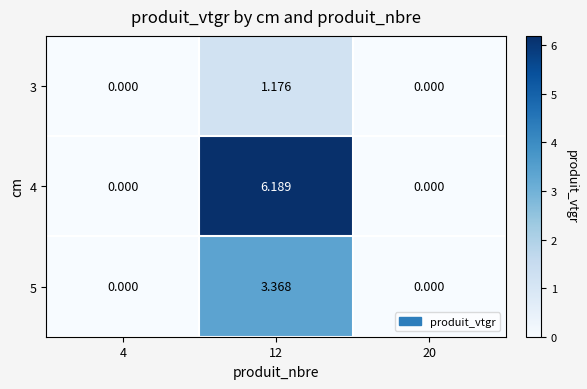

Is the value of 4 at 4 greater than the value of 5 at 12?

No